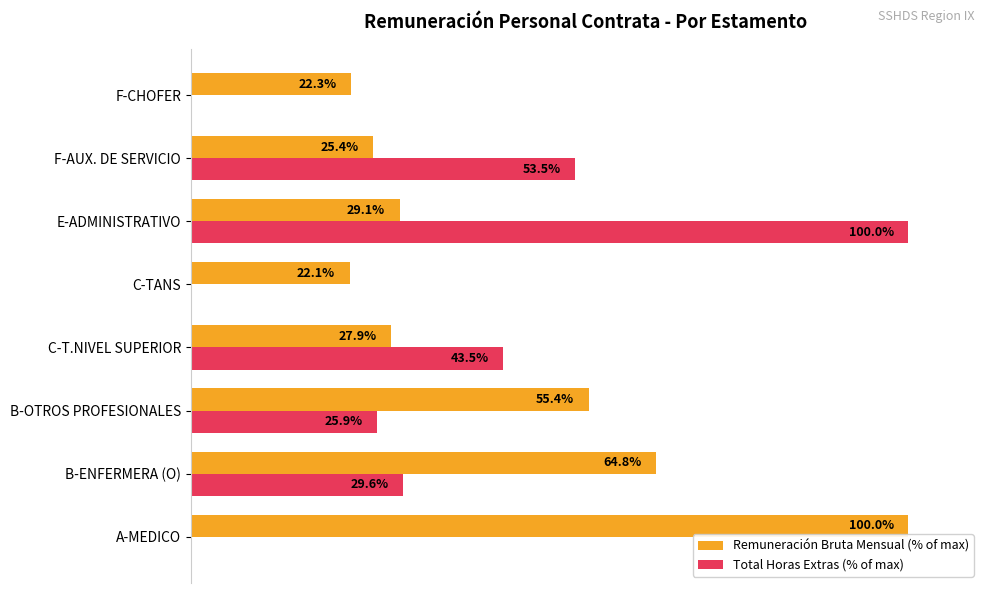

Between B-ENFERMERA (O) and C-T.NIVEL SUPERIOR, which series saw the biggest shift?

Remuneración Bruta Mensual (% of max)